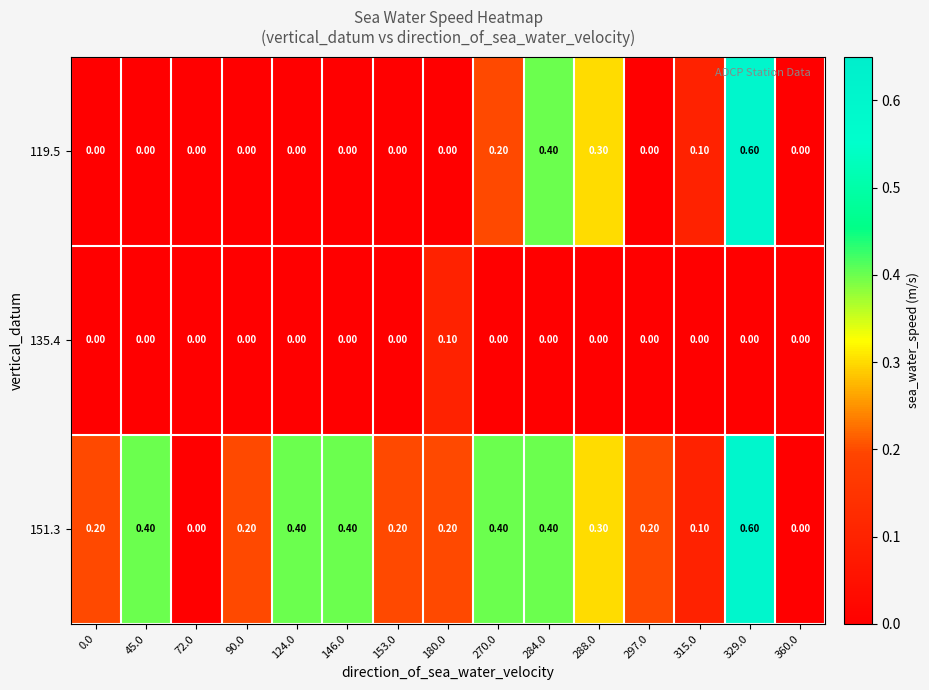

Which series has the largest total across all categories?

151.3